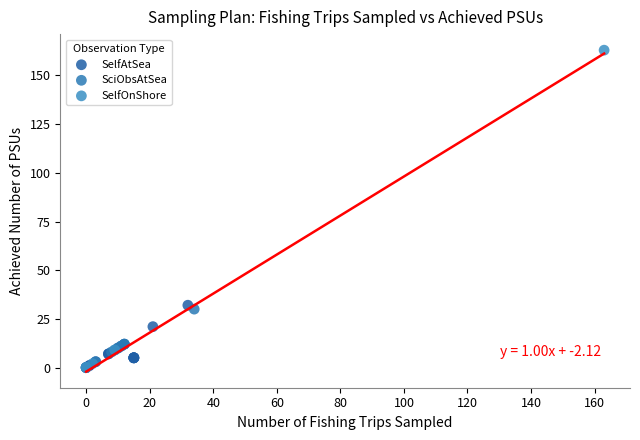

Which series reaches the maximum Y coordinate?

SelfOnShore